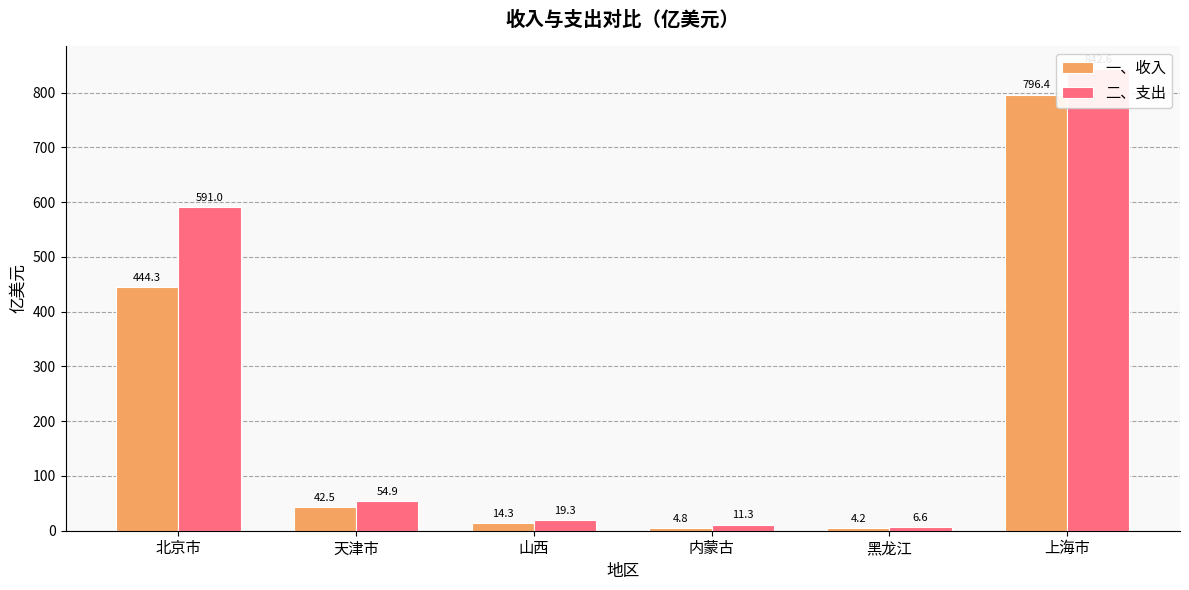

Is it true that 二、支出 equals 54.9 at 天津市?

True